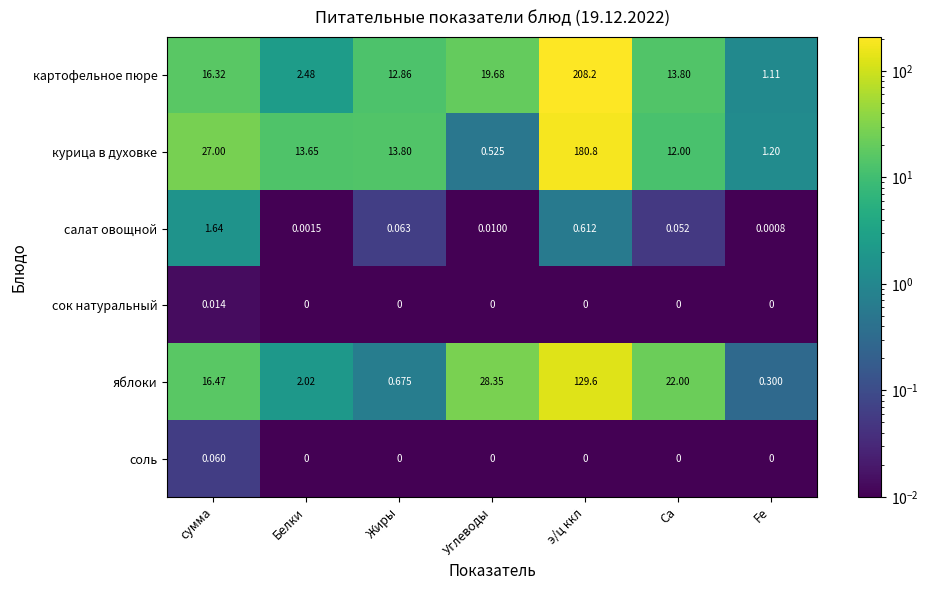

Which series changed the most between Белки and э/ц ккл?

картофельное пюре